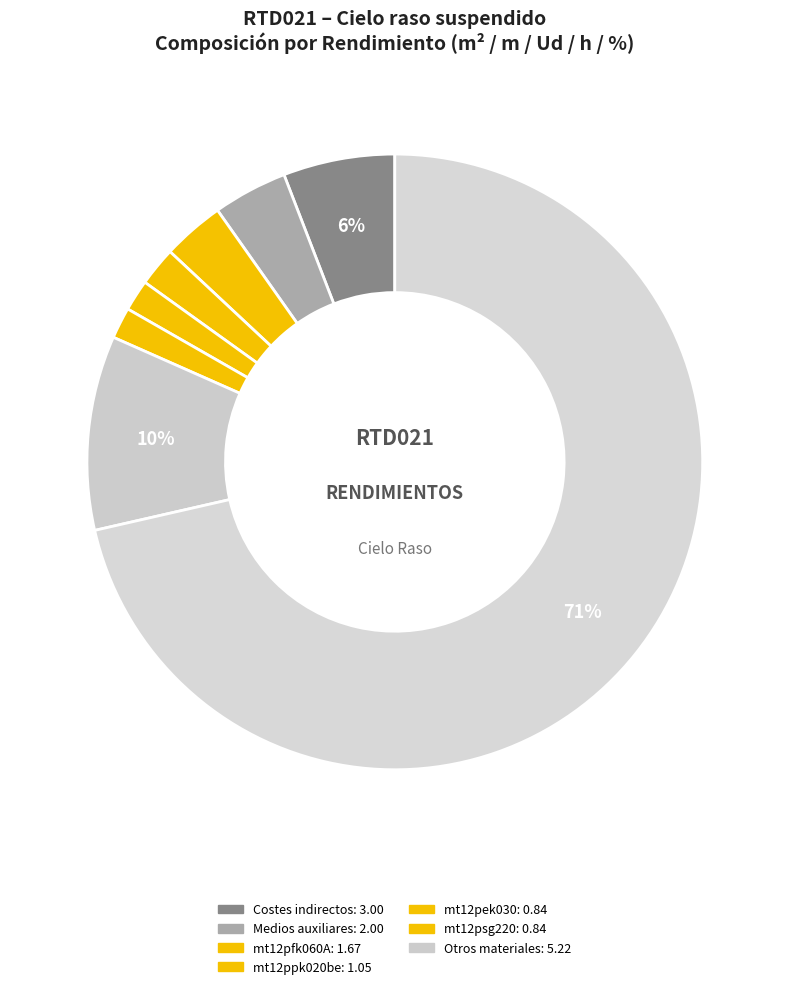

How many segments does this pie chart have?

8